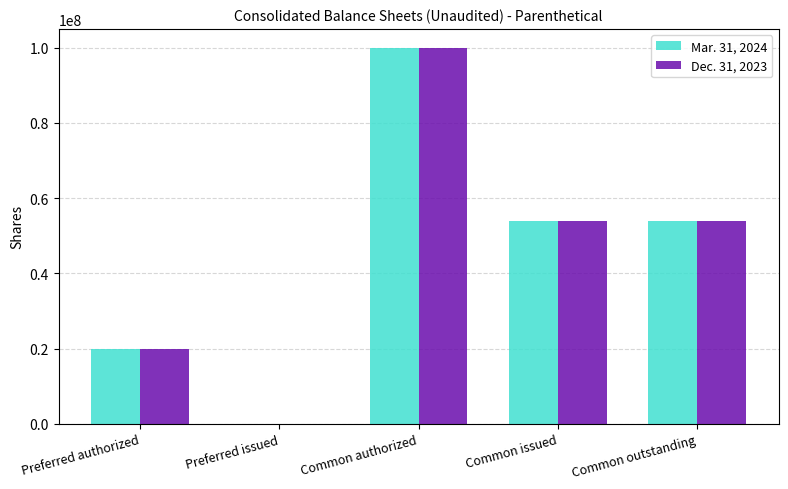

Which series changed the most between Preferred issued and Common outstanding?

Mar. 31, 2024